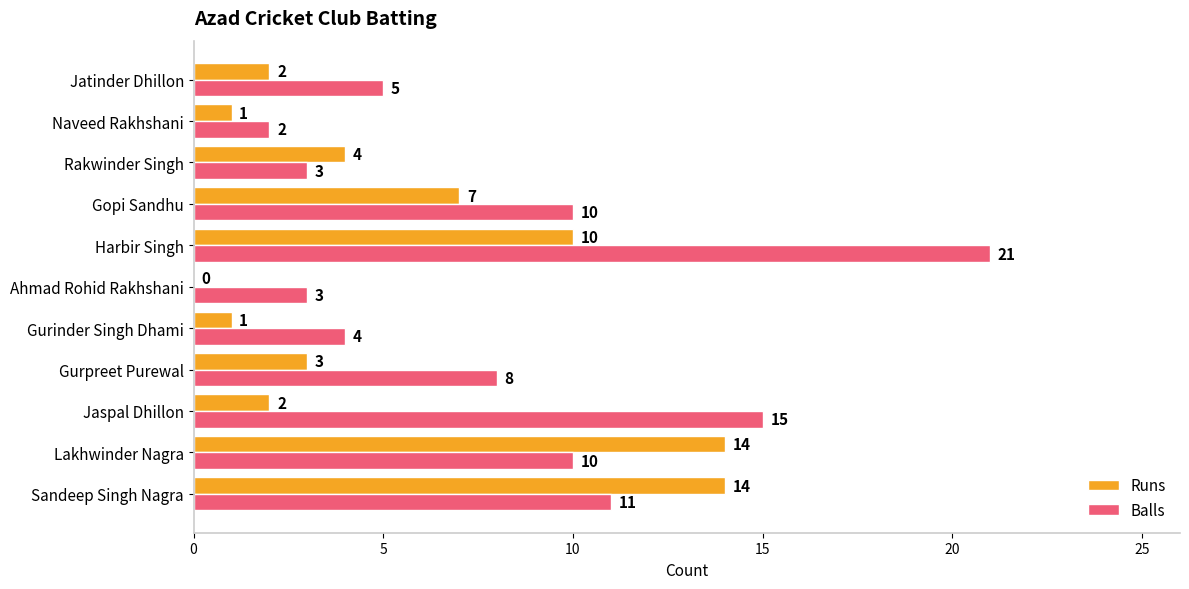

Which series has the largest total across all categories?

Balls